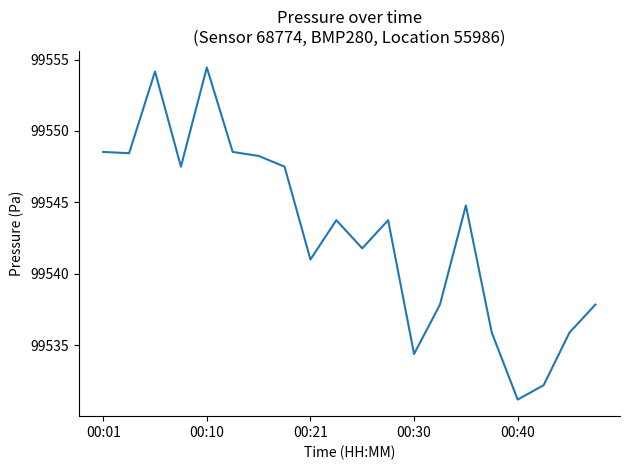

What is the sum of all values?

1990857.6